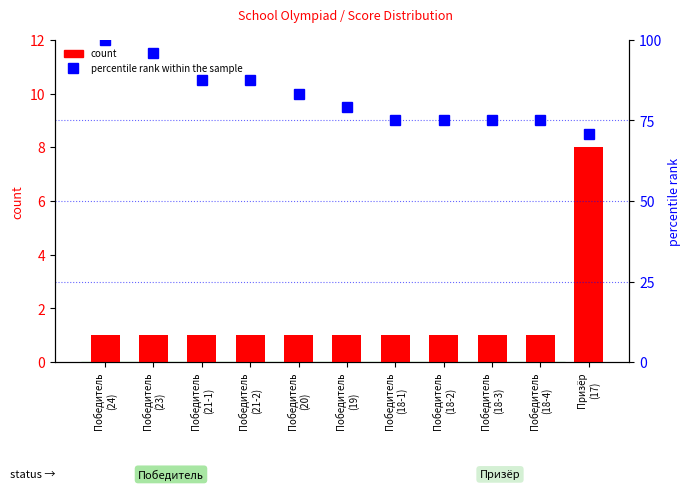

Reading left to right, extract all data points from this chart.

count: 1.0	1.0	1.0	1.0	1.0	1.0	1.0	1.0	1.0	1.0	8.0
percentile rank within the sample: 100.0	95.8	87.5	87.5	83.3	79.2	75.0	75.0	75.0	75.0	70.8